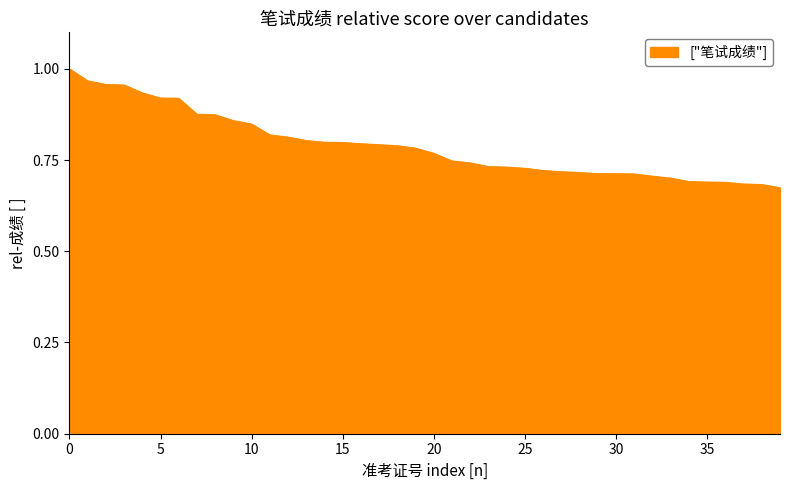

Which has a higher value, 30 or 35?

30